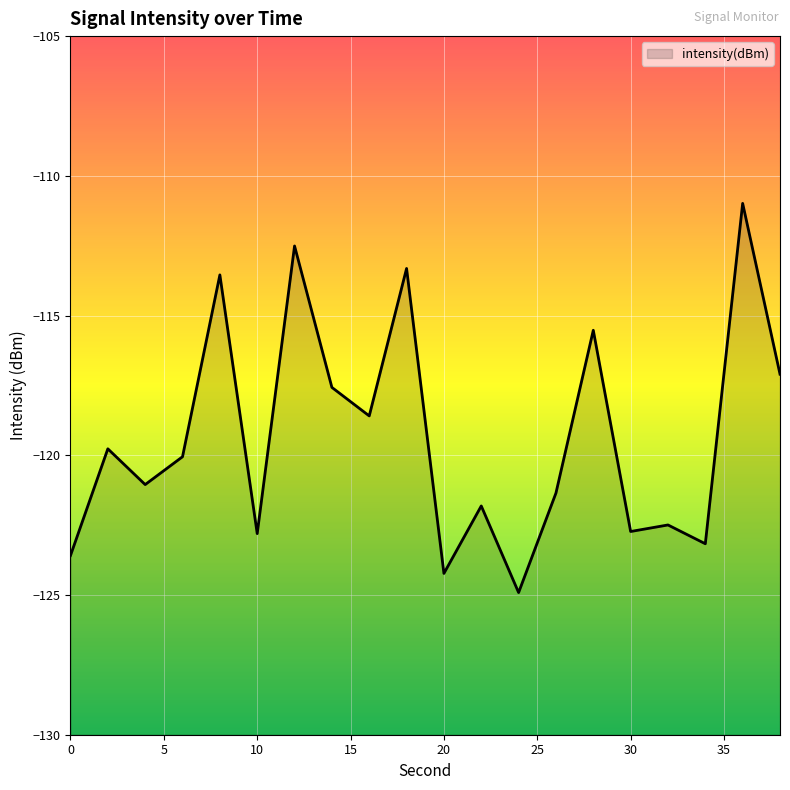

True or false: the data has more than 1 interior local peaks.

True